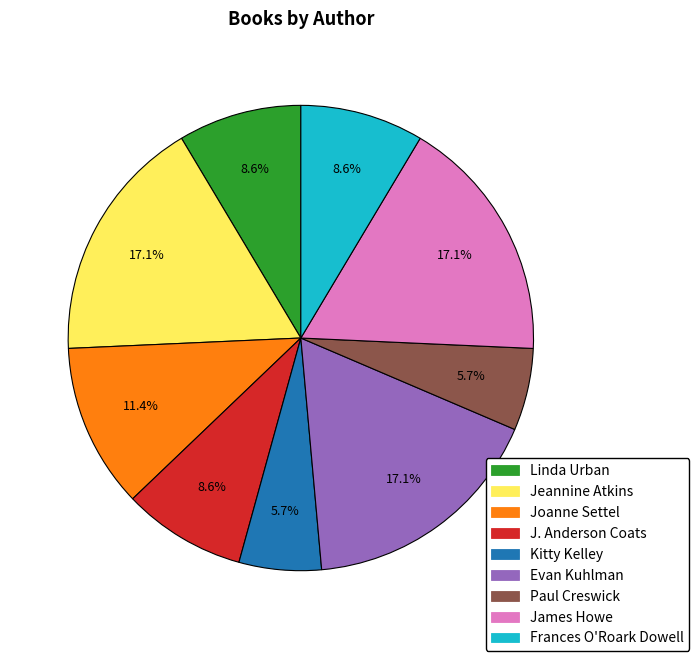

How many slices are in this pie chart?

9